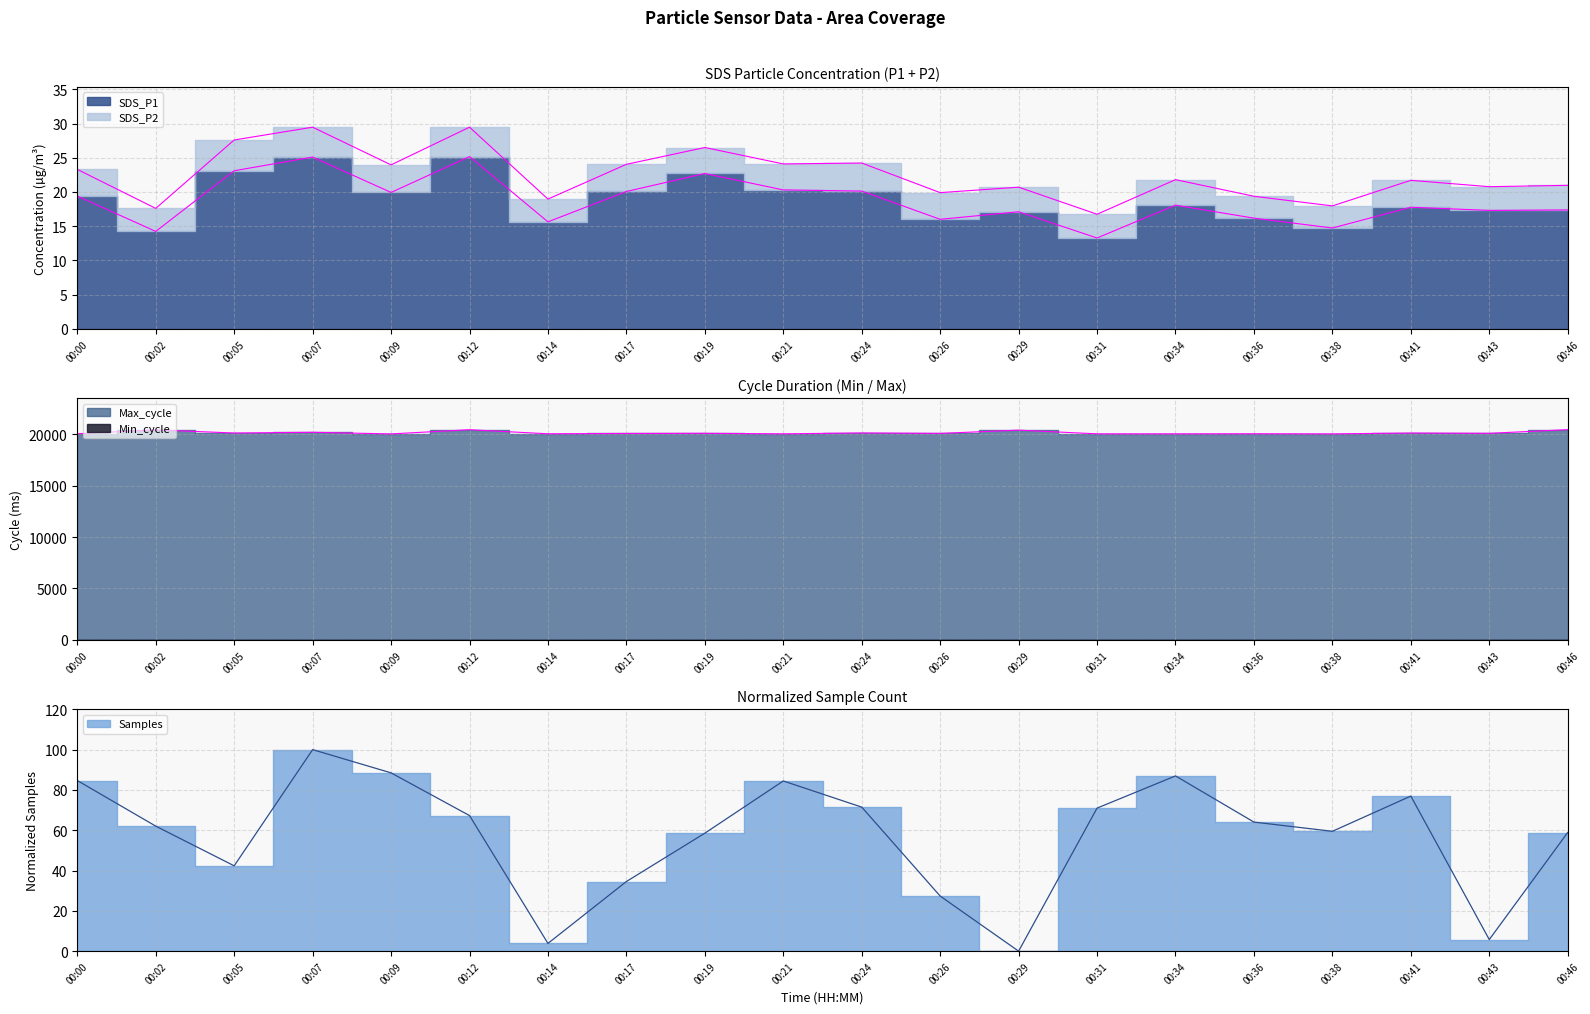

What is the difference between the highest and lowest values at 00:24?

20092.9